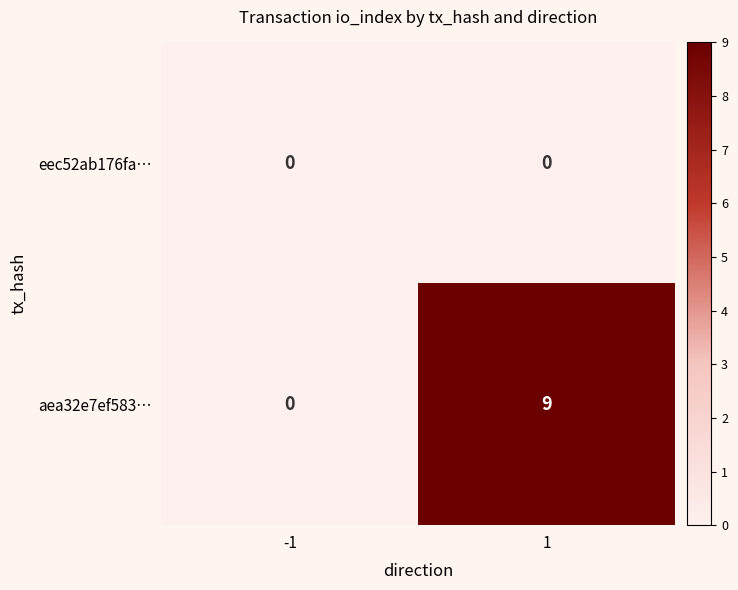

The aea32e7ef583… series shows -4 at -1. True or false?

False